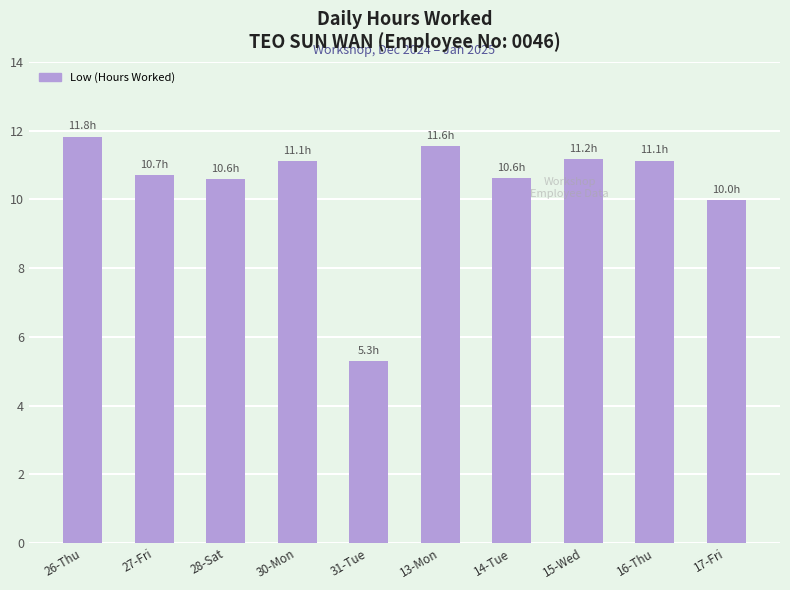

Does the chart contain stacked bars?

No